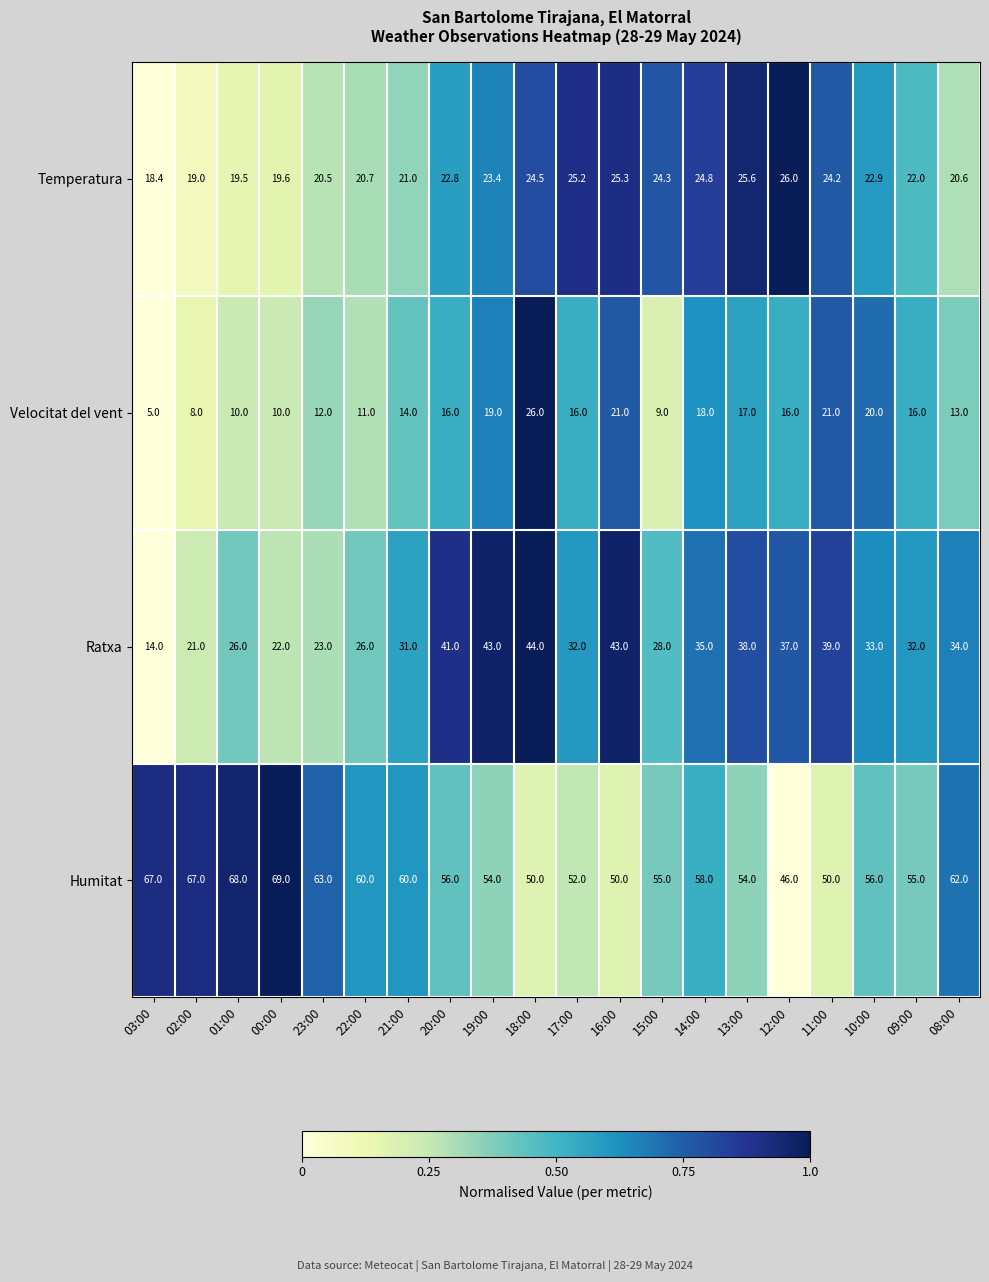

Which series has the largest total across all categories?

Humitat